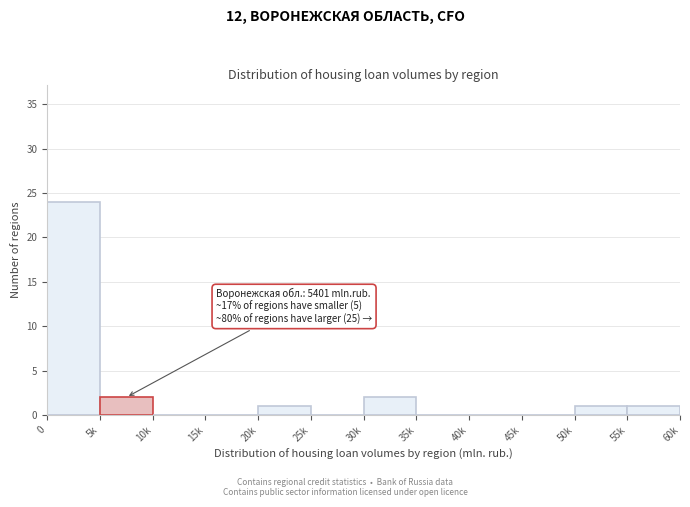

Reading right to left, what are all the values shown in this chart?

55k=1	50k=1	45k=0	40k=0	35k=0	30k=2	25k=0	20k=1	15k=0	10k=0	5k=2	0=24